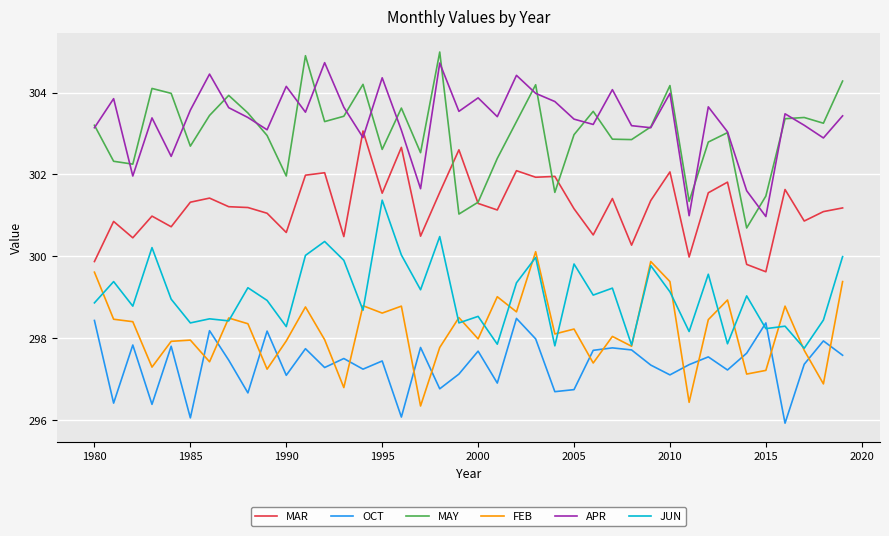

Which series has the widest spread of values?

MAY